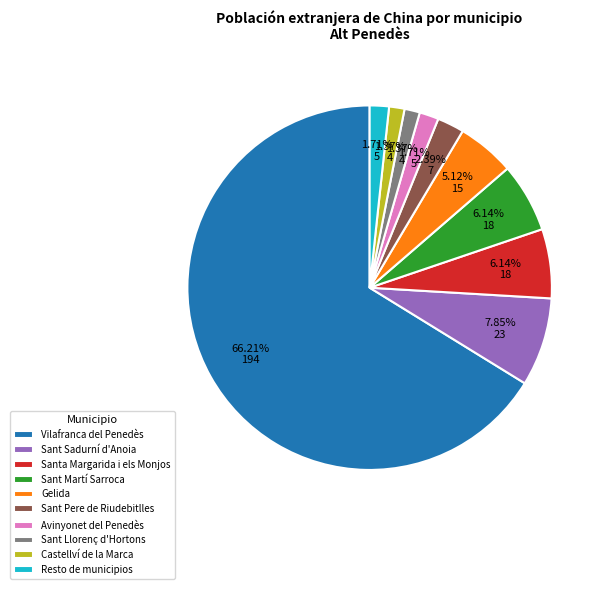

Between Sant Sadurní d'Anoia and Sant Llorenç d'Hortons, which is larger?

Sant Sadurní d'Anoia